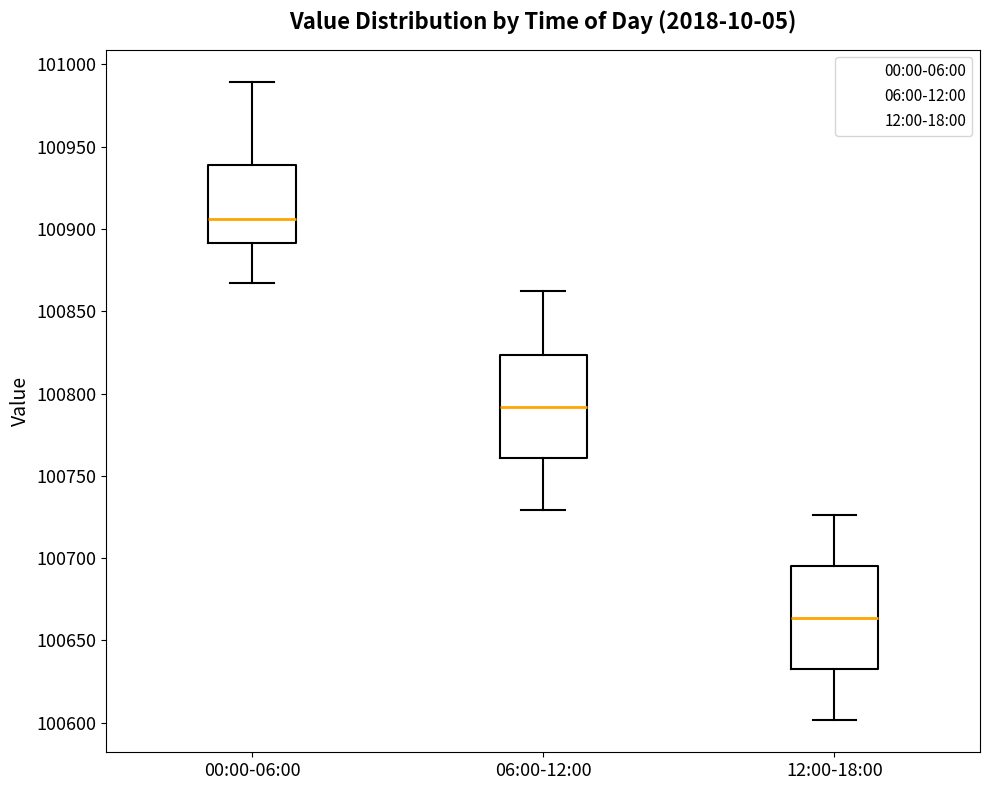

Reading left to right, transcribe this box plot: for each box, give where its median line is, the range the box spans, and where its two whiskers end, as read against the y-axis. The values are not printed on the chart, so give them approximately, as read against the axis.

00:00-06:00: median 100905, box 100890 to 100940, whiskers 100865 to 100990
06:00-12:00: median 100790, box 100760 to 100825, whiskers 100730 to 100865
12:00-18:00: median 100665, box 100635 to 100695, whiskers 100600 to 100725